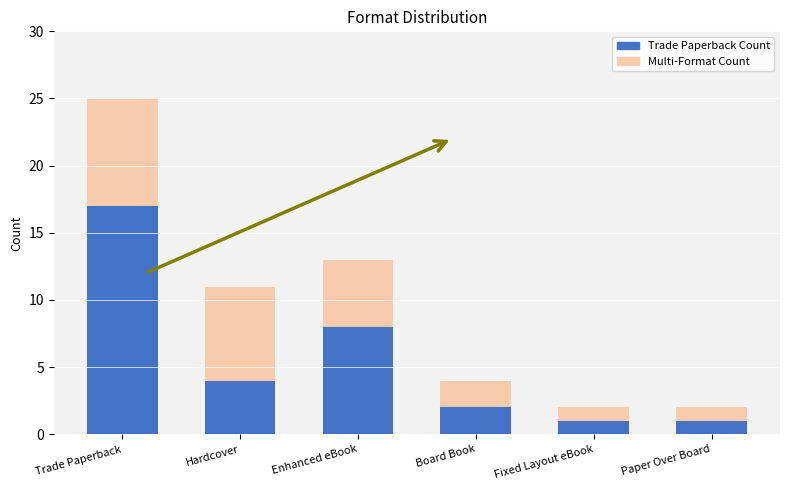

At which label does Trade Paperback Count reach its peak?

Trade Paperback